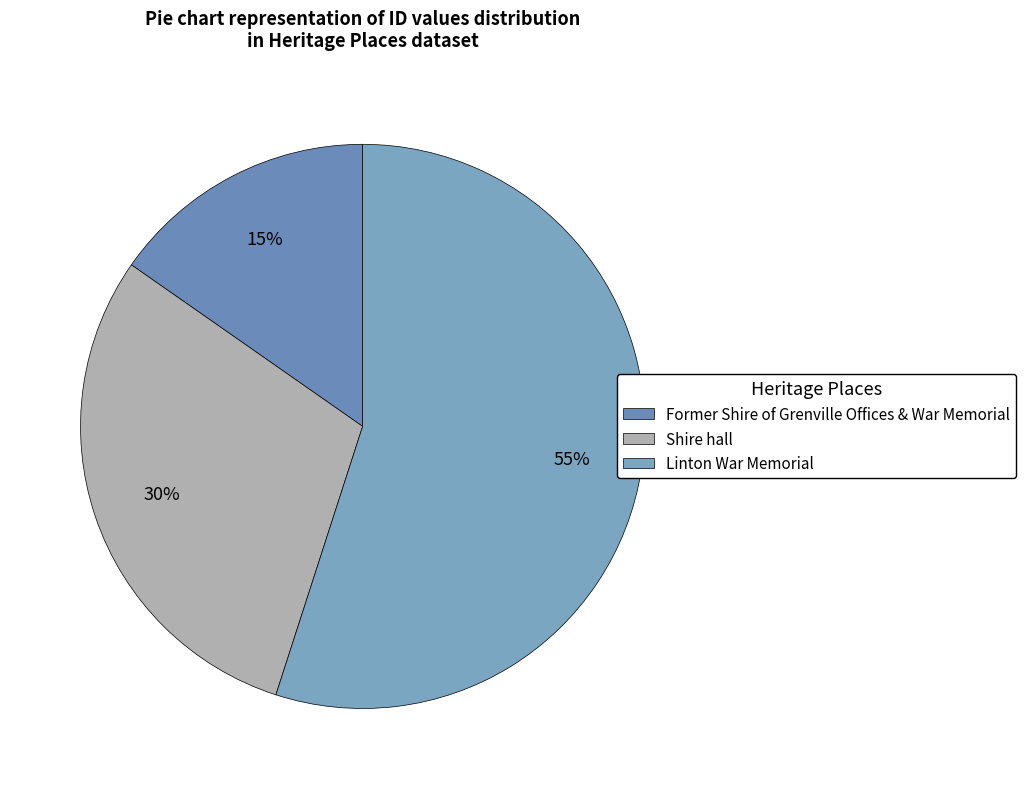

Which category accounts for the majority?

Linton War Memorial